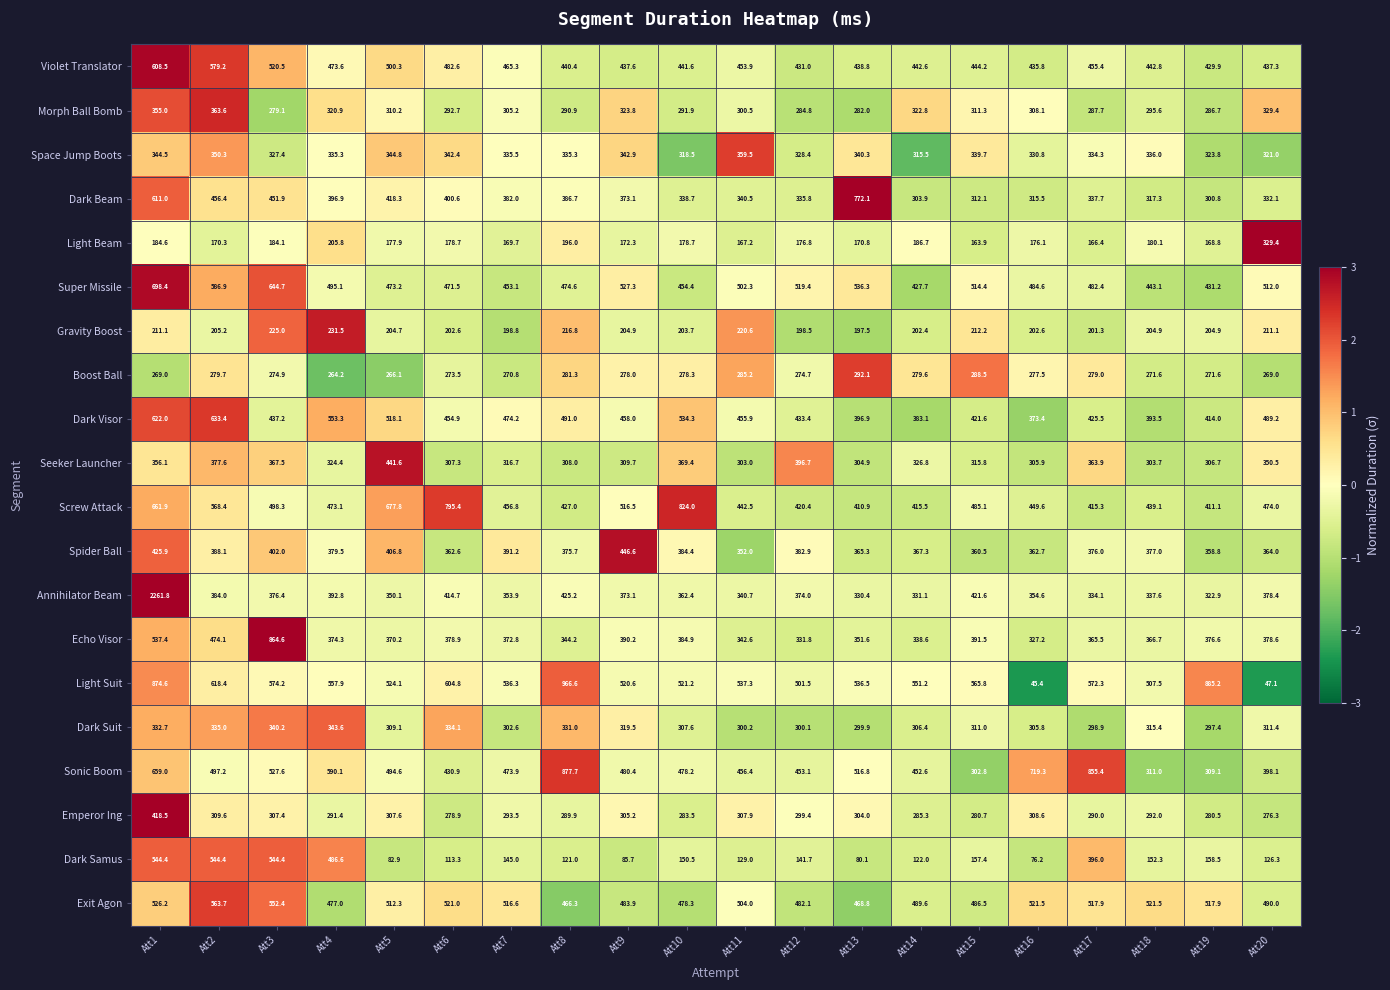

Read the Sonic Boom value at Att13.

516.8